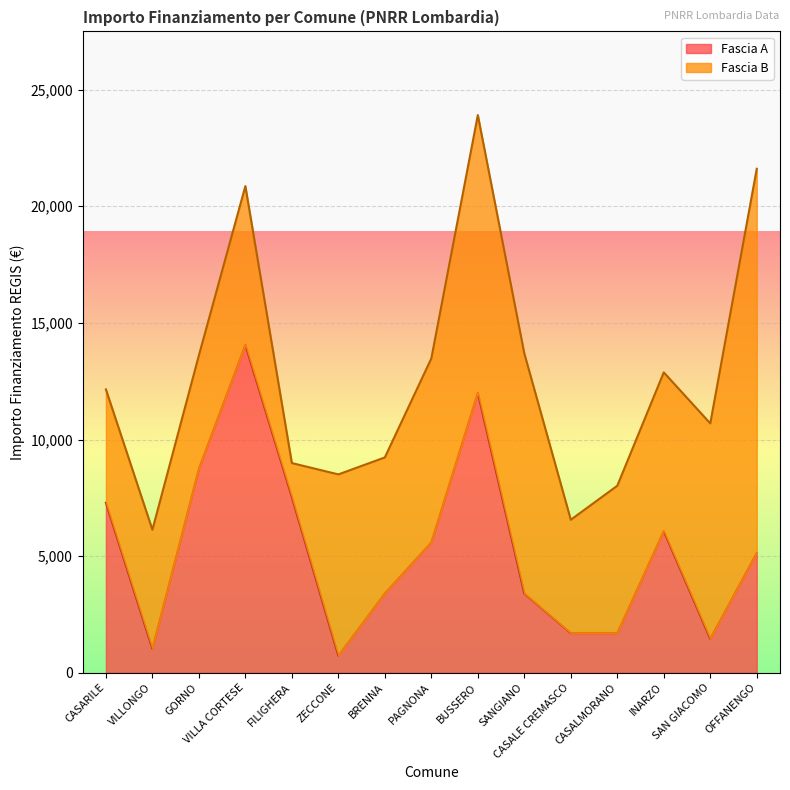

Rank the categories by value from highest to lowest.

VILLA CORTESE, BUSSERO, GORNO, FILIGHERA, CASARILE, INARZO, PAGNONA, OFFANENGO, BRENNA, SANGIANO, CASALE CREMASCO, CASALMORANO, SAN GIACOMO, VILLONGO, ZECCONE